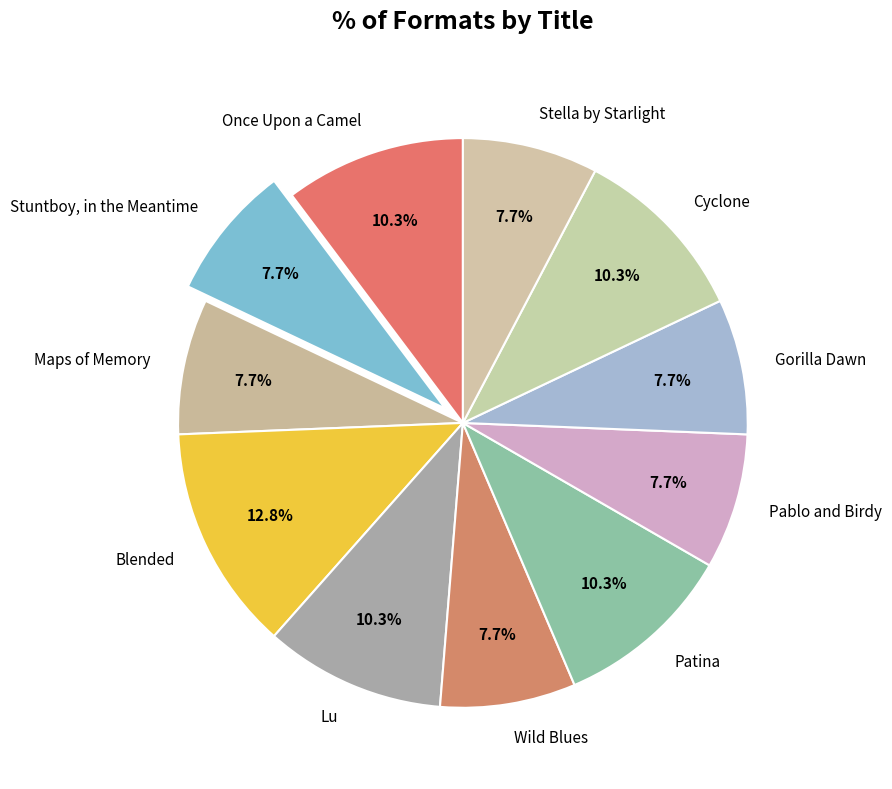

Is it true that Maps of Memory is 8% of the pie?

True